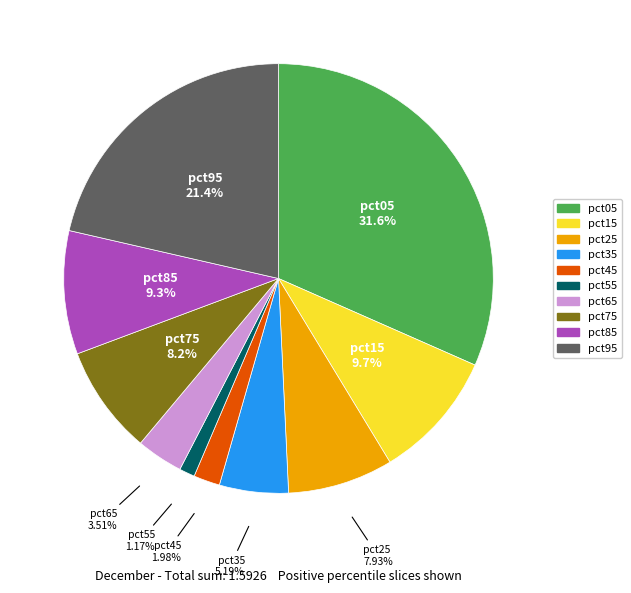

What is the smallest slice in the pie chart?

pct55